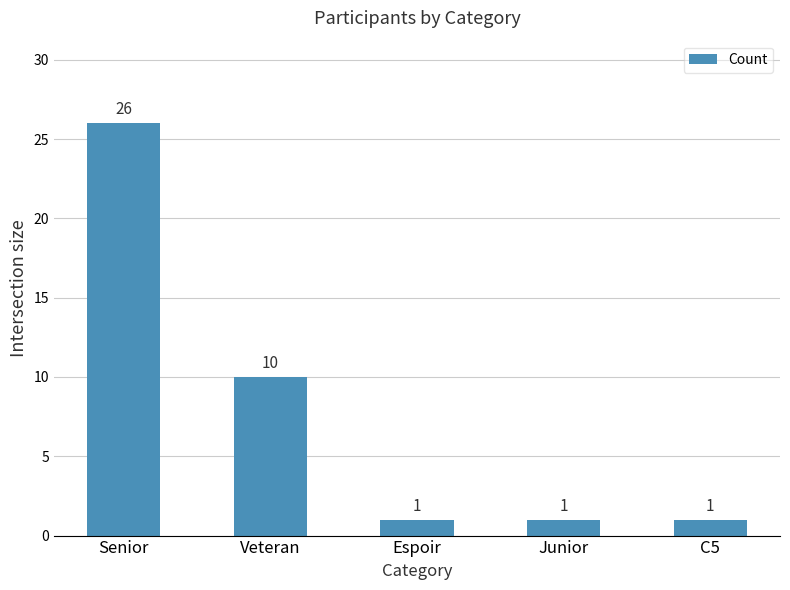

Approximately how many times larger is the value at Junior compared to C5?

1.0